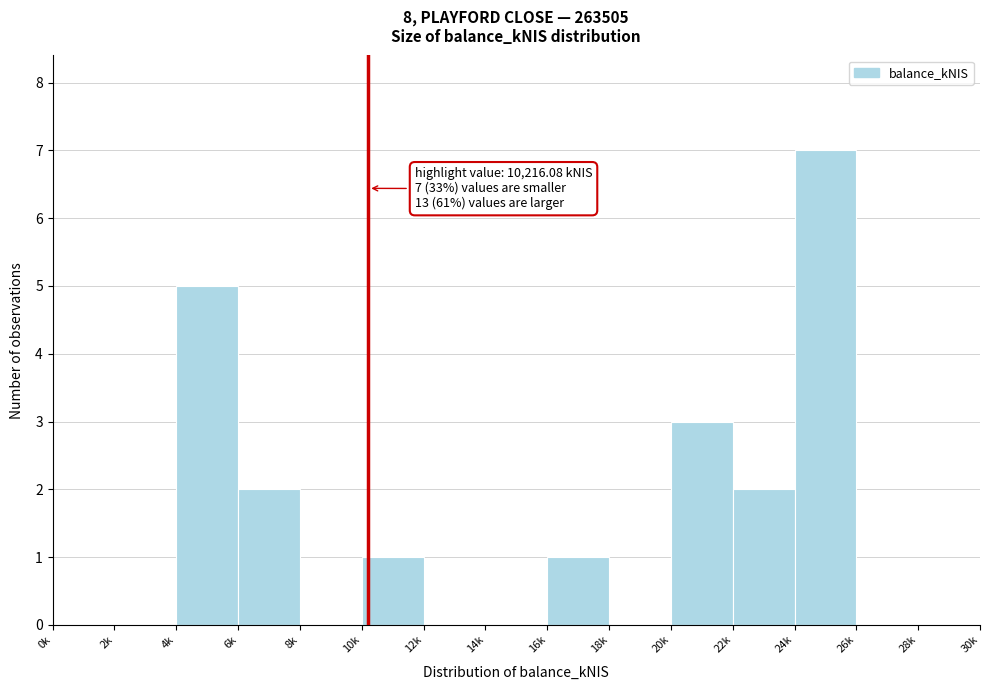

Reading right to left, list all the values displayed in this chart.

28k=0	26k=0	24k=7	22k=2	20k=3	18k=0	16k=1	14k=0	12k=0	10k=1	8k=0	6k=2	4k=5	2k=0	0k=0